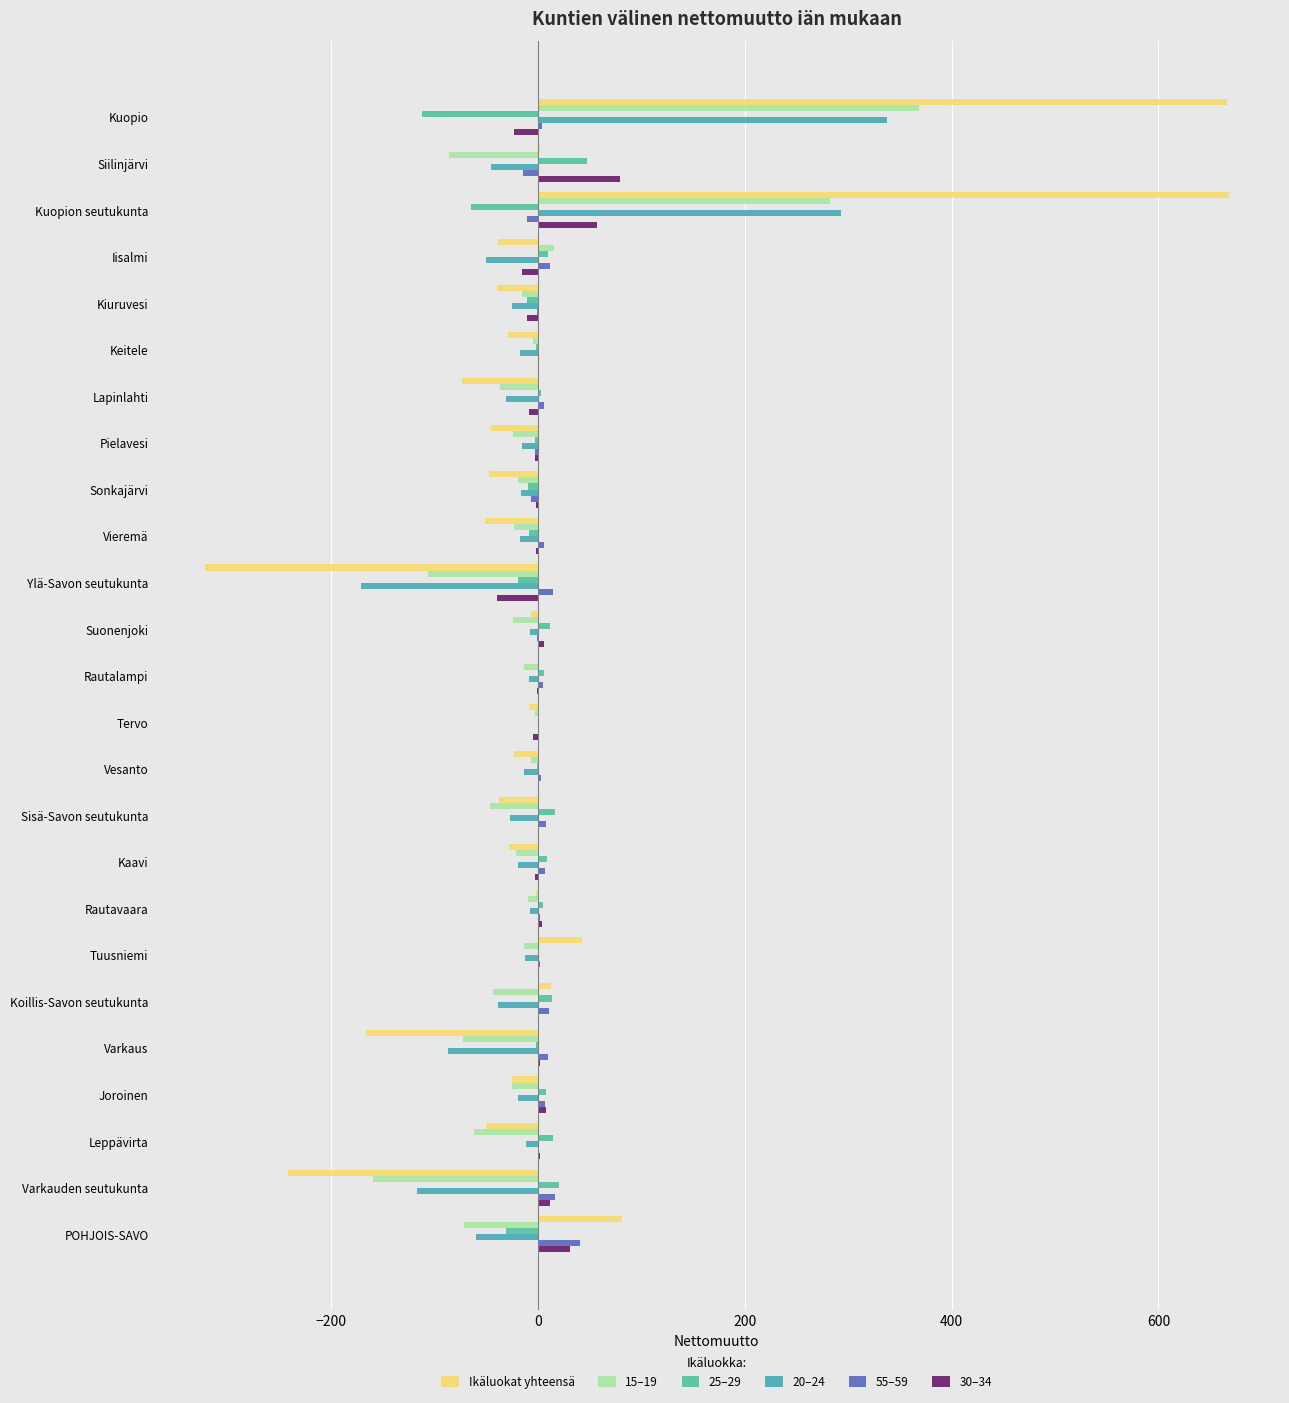

Count the number of data series in this chart.

6